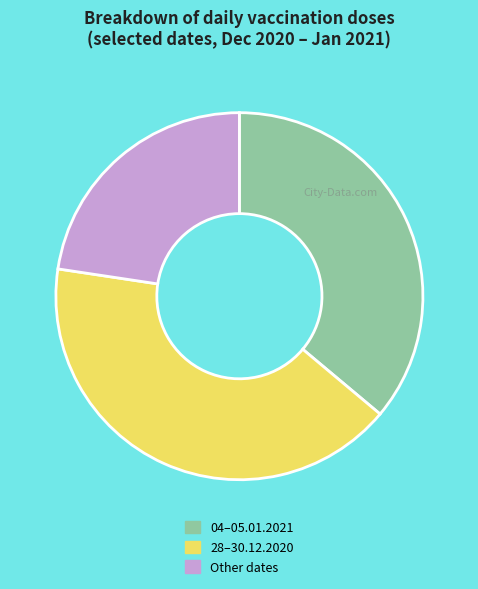

Count the number of slices in the pie.

3